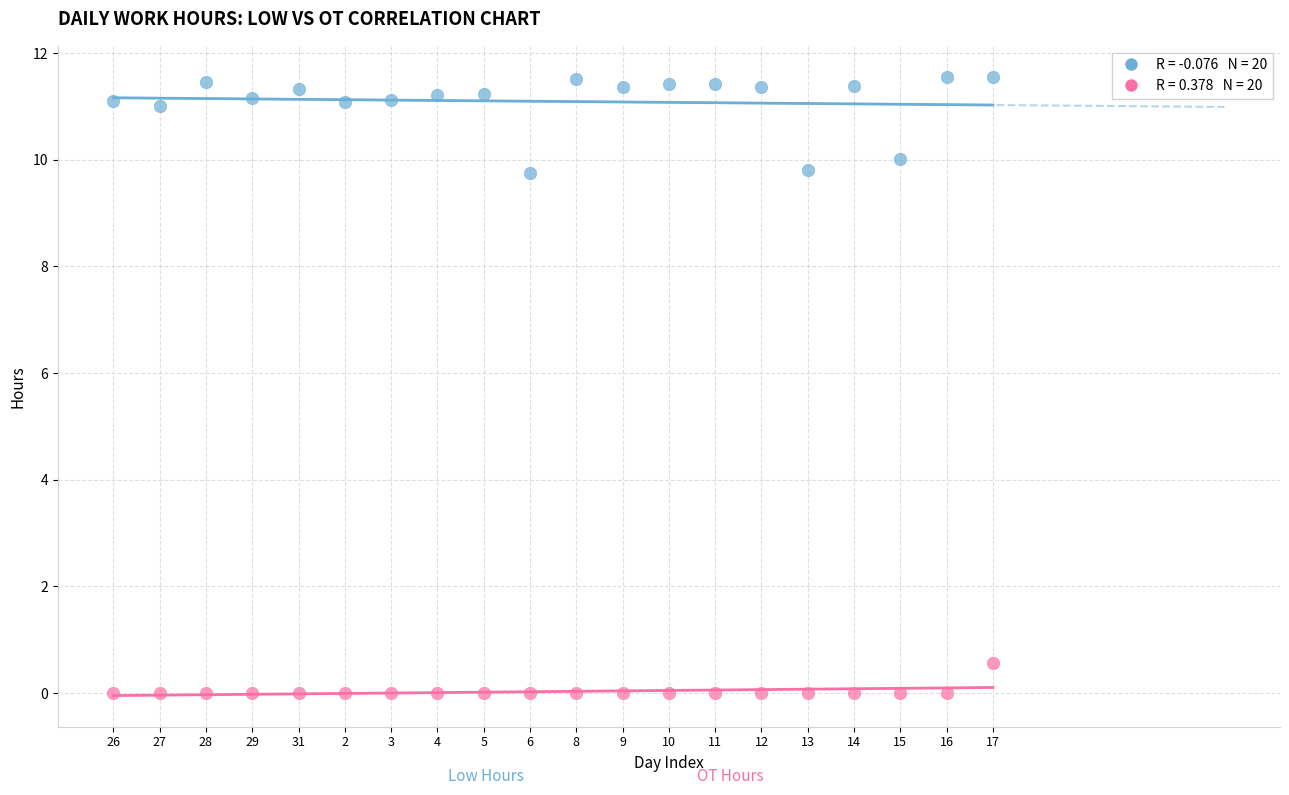

Across all series, what Y value is closest to 5?

0.6